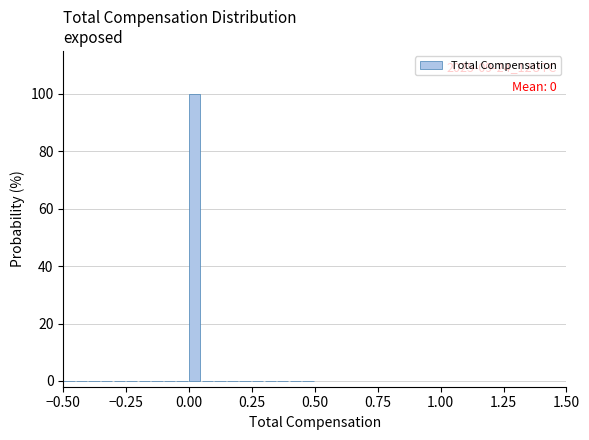

Around what value on the x-axis is the tallest bar? Give the approximate position of its centre, as read against the axis.

0.00